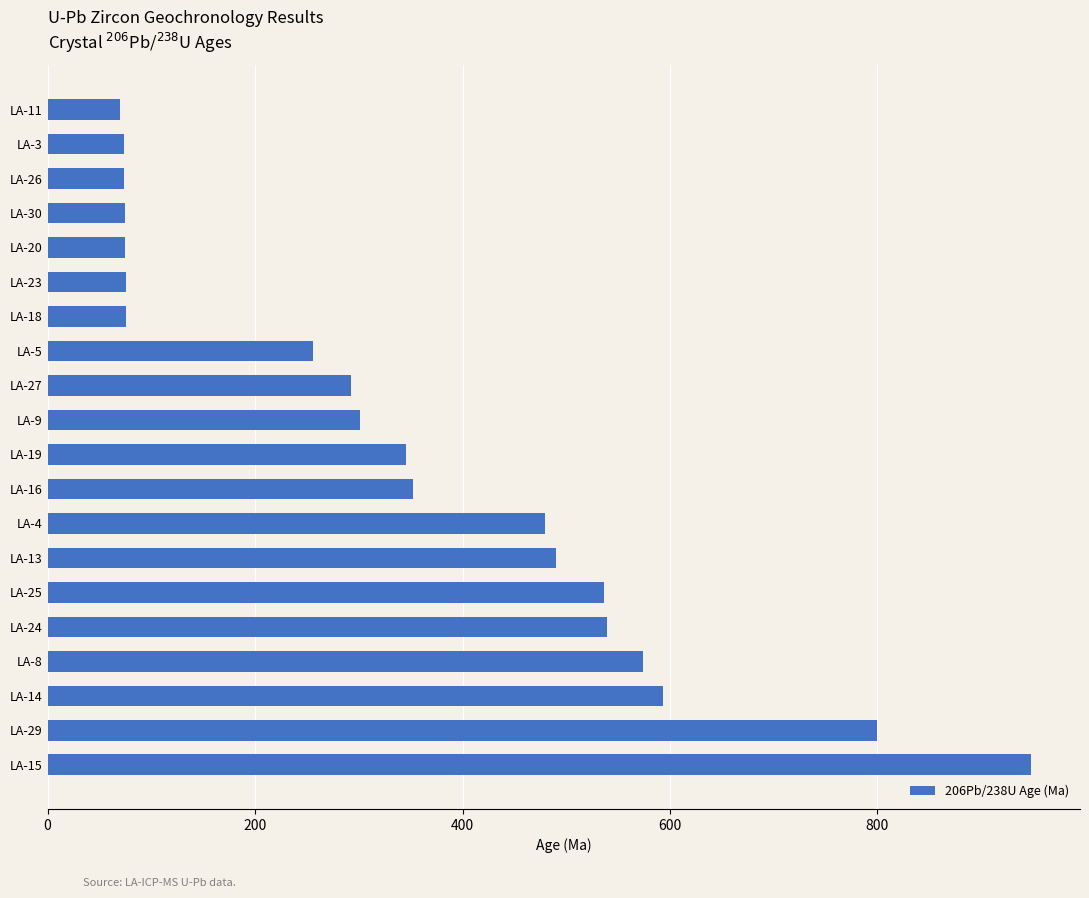

The value at LA-8 is 195.4. True or false?

False